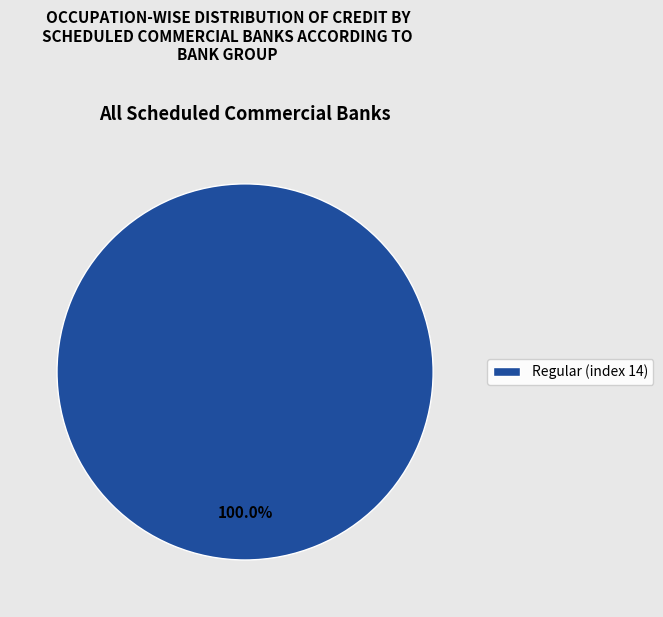

The Regular (index 14) slice represents 100% of the pie. True or false?

True